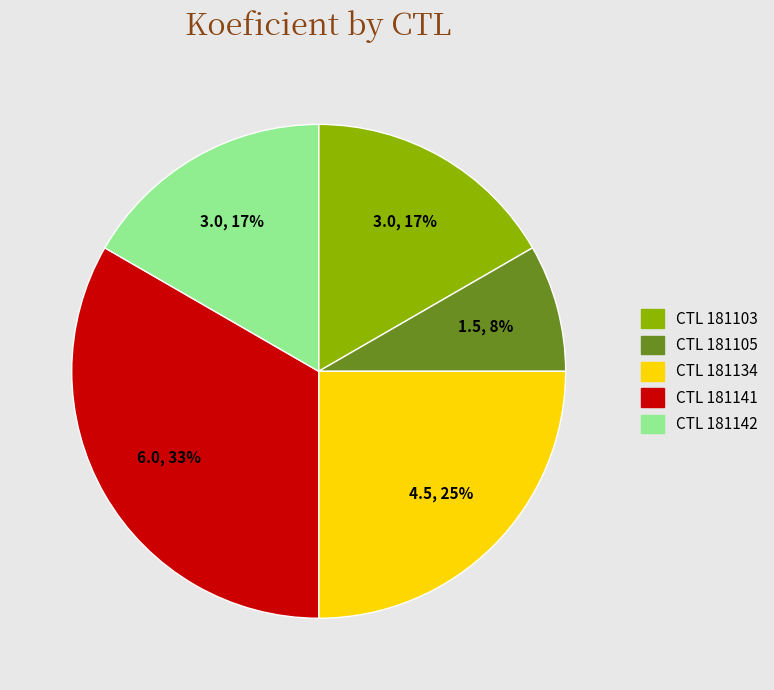

Count the number of slices in the pie.

5